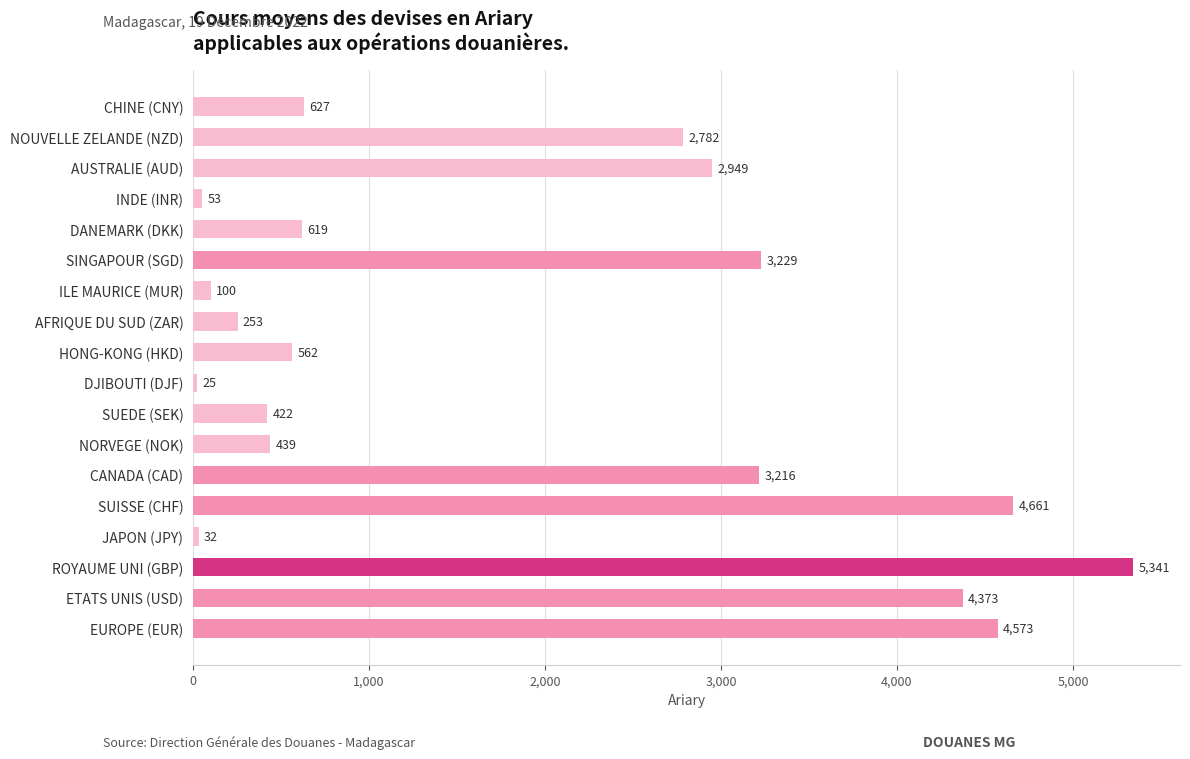

What is the average value?

1903.3